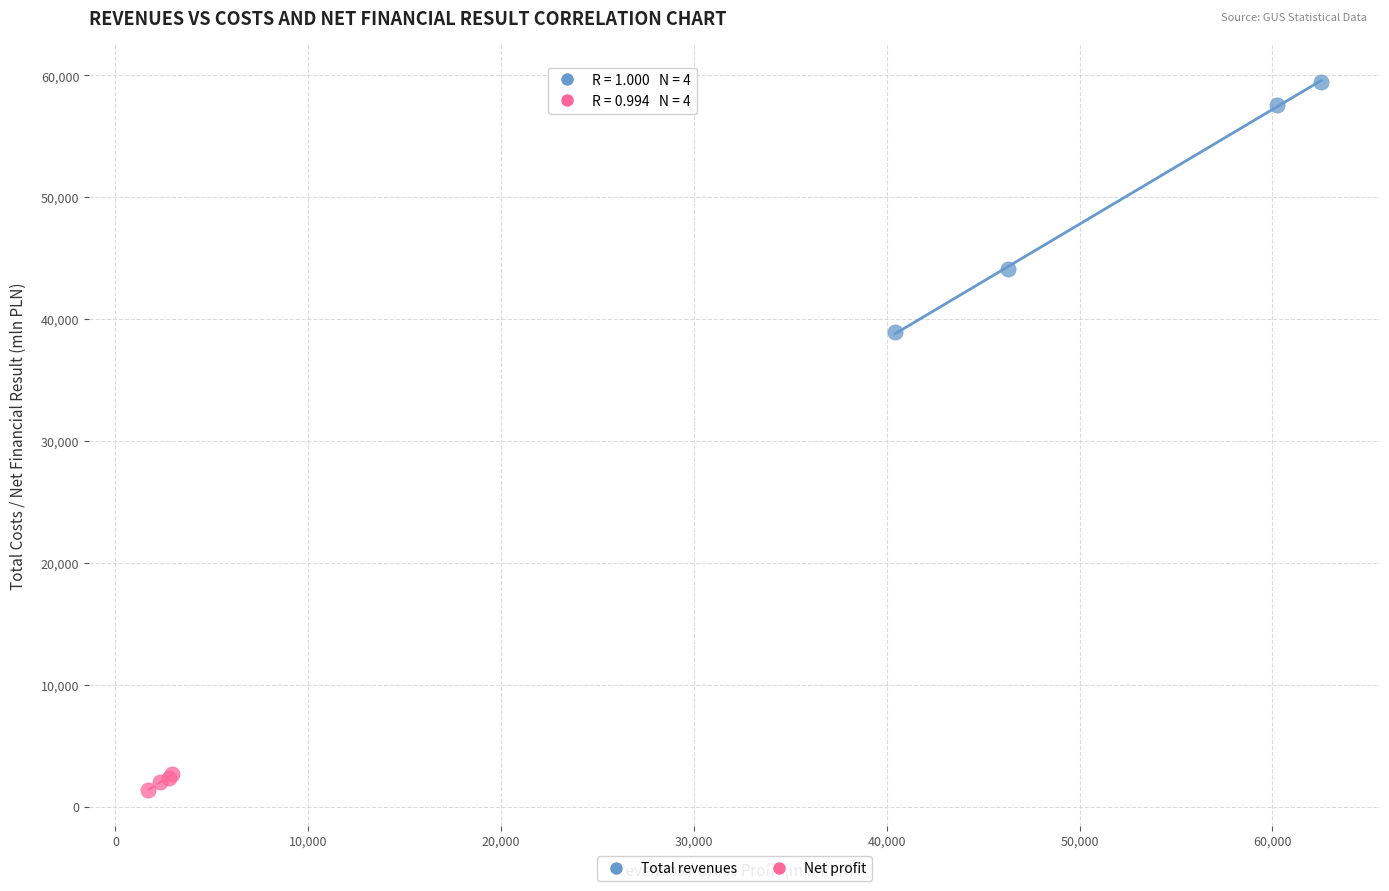

Which series reaches the maximum Y coordinate?

Total revenues